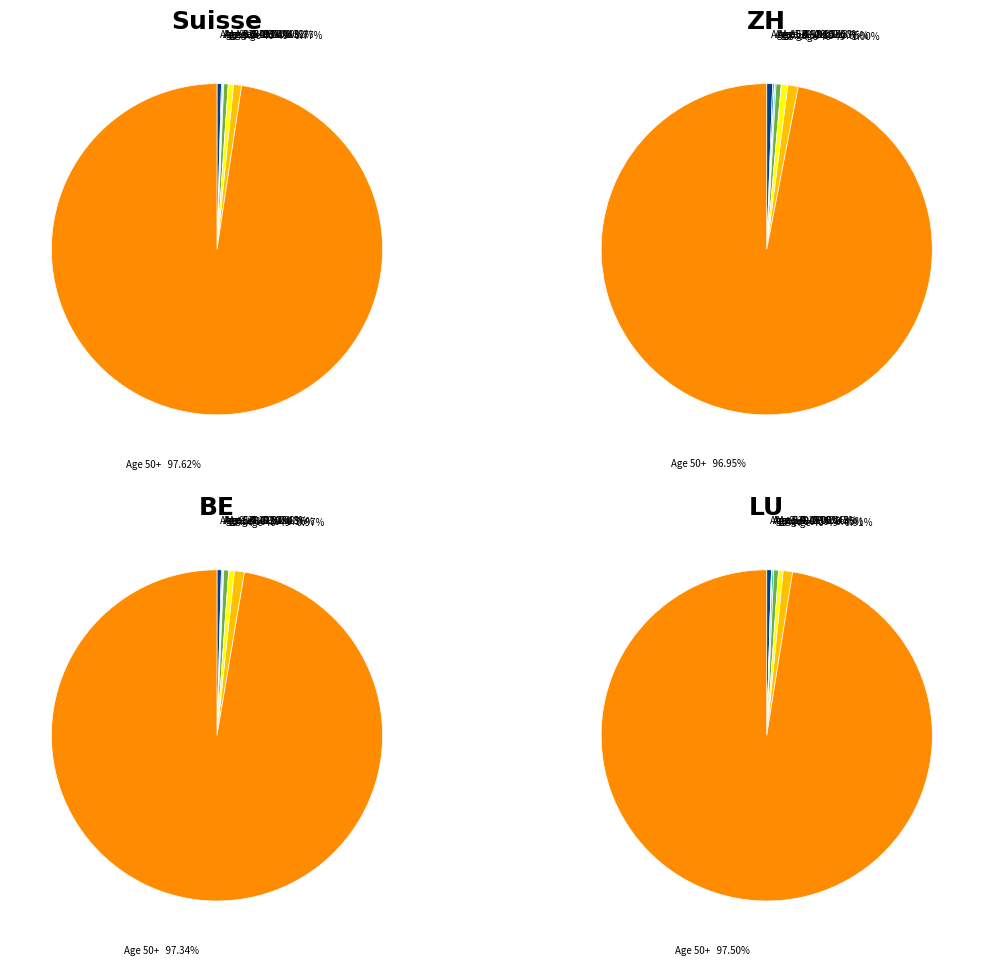

What percentage is NOT represented by 6?

98.7%